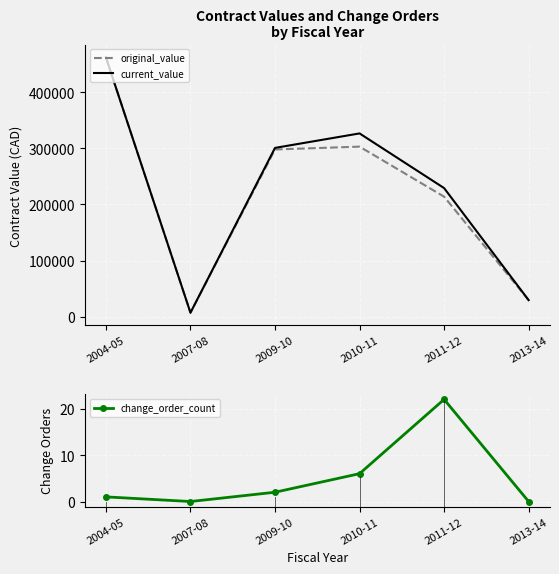

True or false: original_value has more than 2 interior local peaks.

False